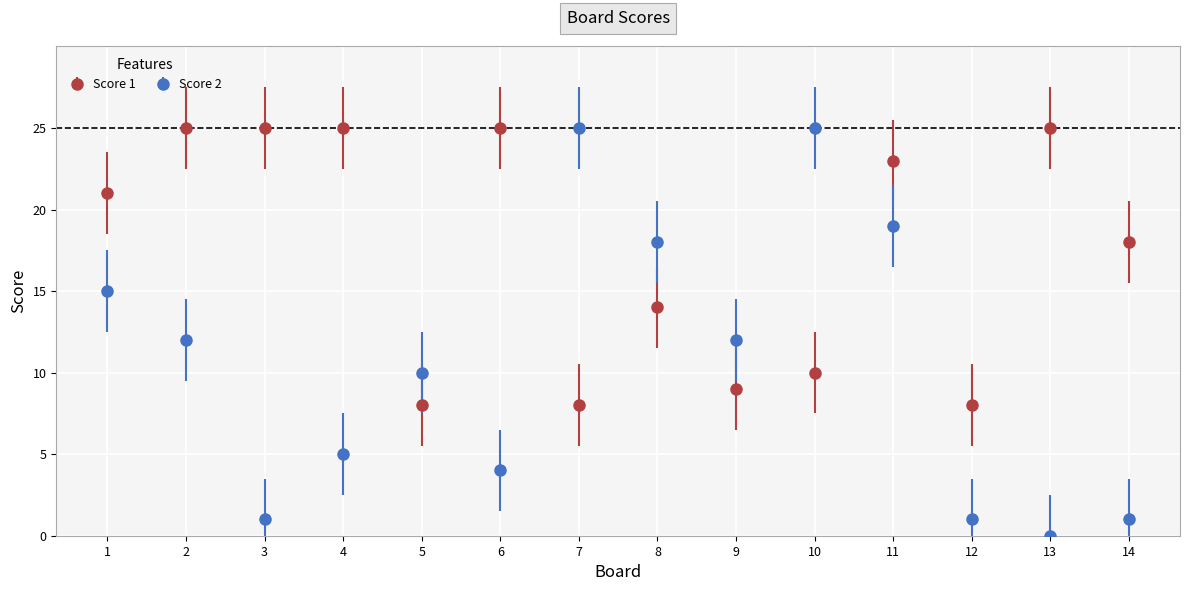

Which series has the largest range (max minus min)?

Score 2